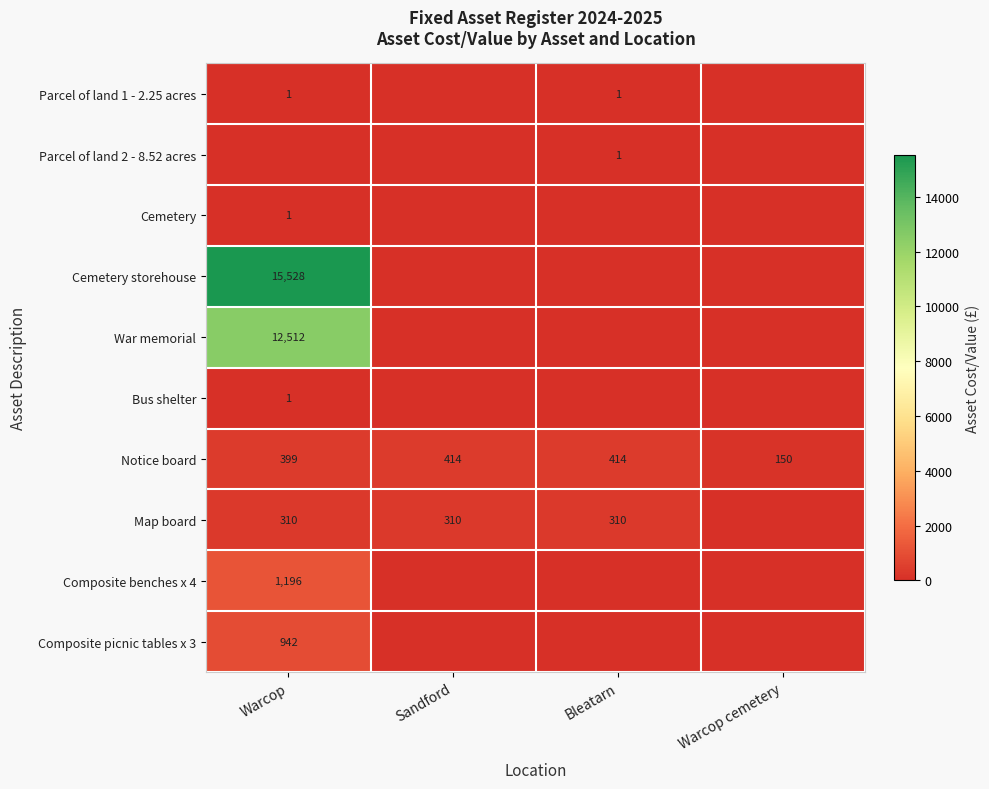

What is the minimum value for Notice board?

150